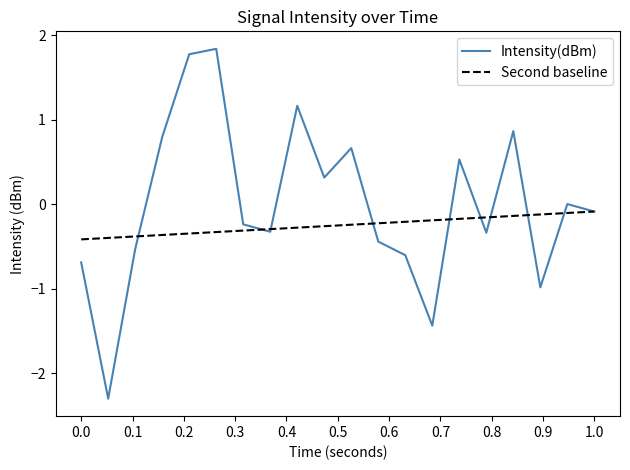

Which series has the largest total across all categories?

Intensity(dBm)